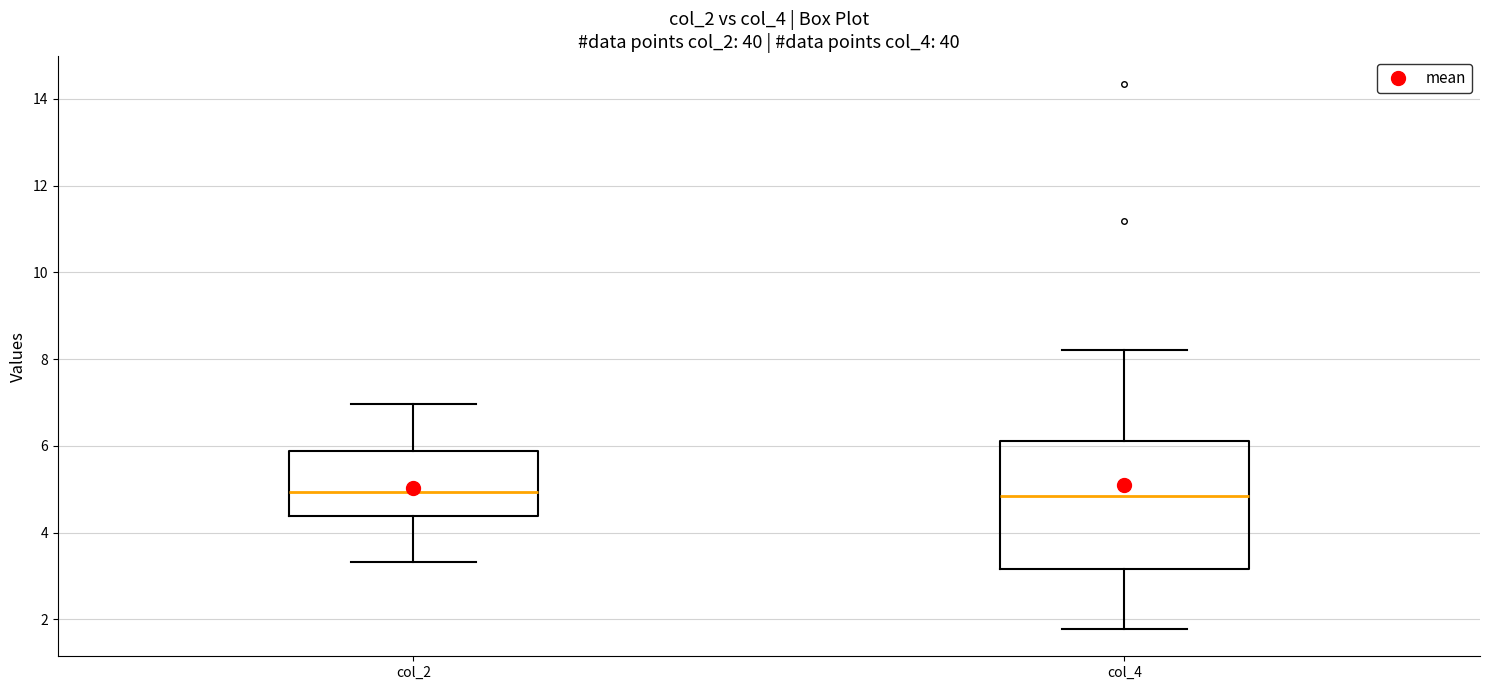

Reading left to right, read every box against the y-axis: the position of its median line, the range the box covers, and the ends of its whiskers. The values are not printed on the chart, so give them approximately, as read against the axis.

col_2: median 5.0, box 4.4 to 5.8, whiskers 3.4 to 7.0
col_4: median 4.8, box 3.2 to 6.2, whiskers 1.8 to 8.2